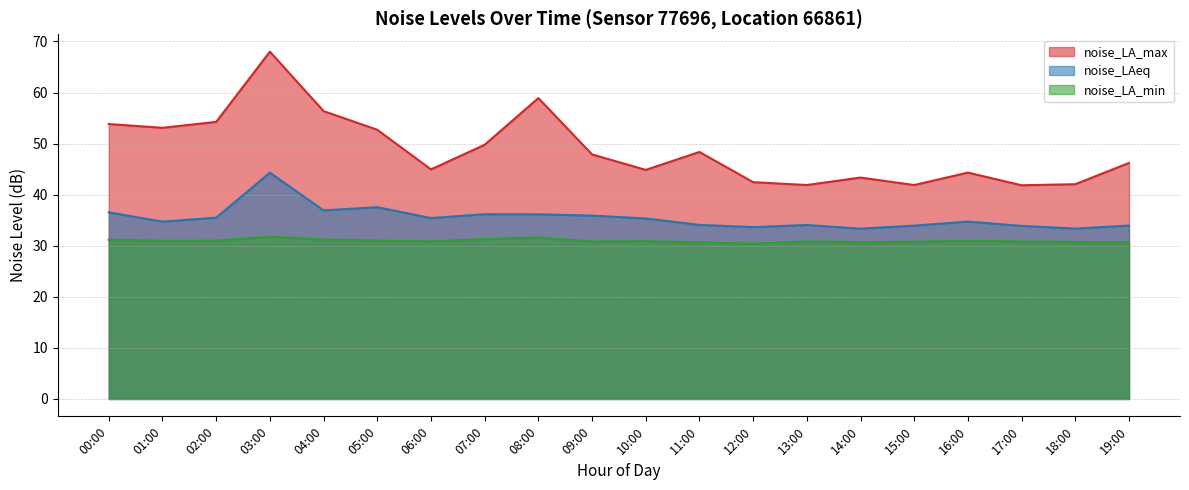

How many interior local peaks does the noise_LA_max series have?

5